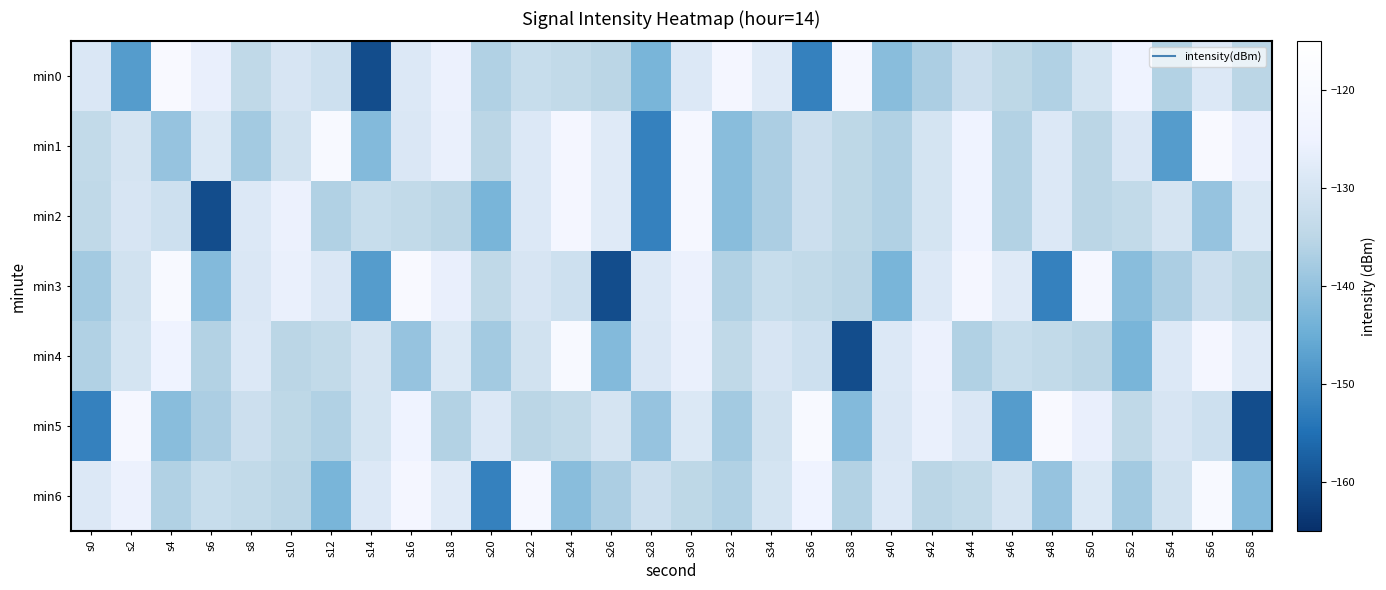

Which label corresponds to the largest value in the chart?

s4